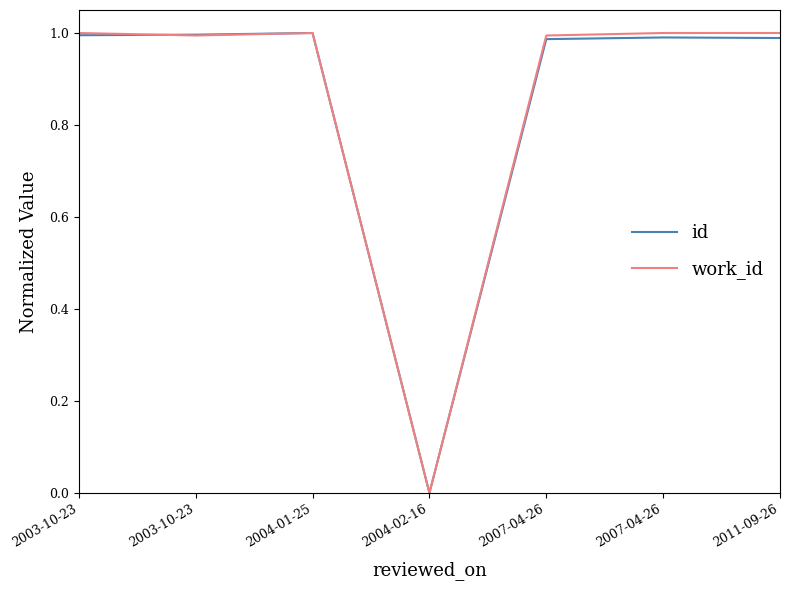

How many intersections are there between id and work_id?

1